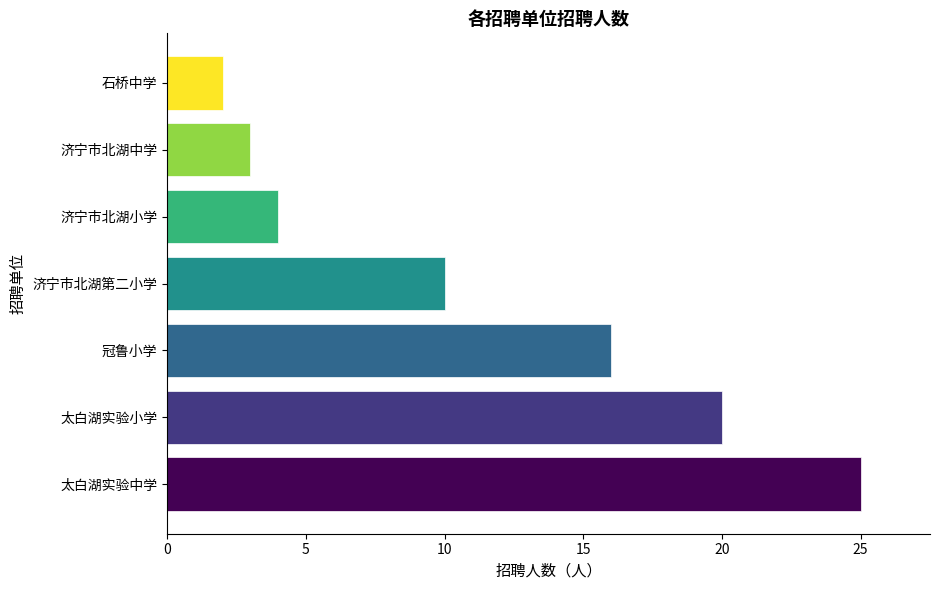

What is the difference between the second highest and second lowest values?

17